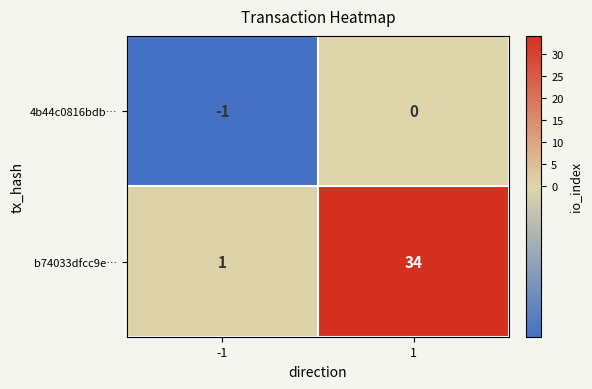

What is the total value across all series at 1?

34